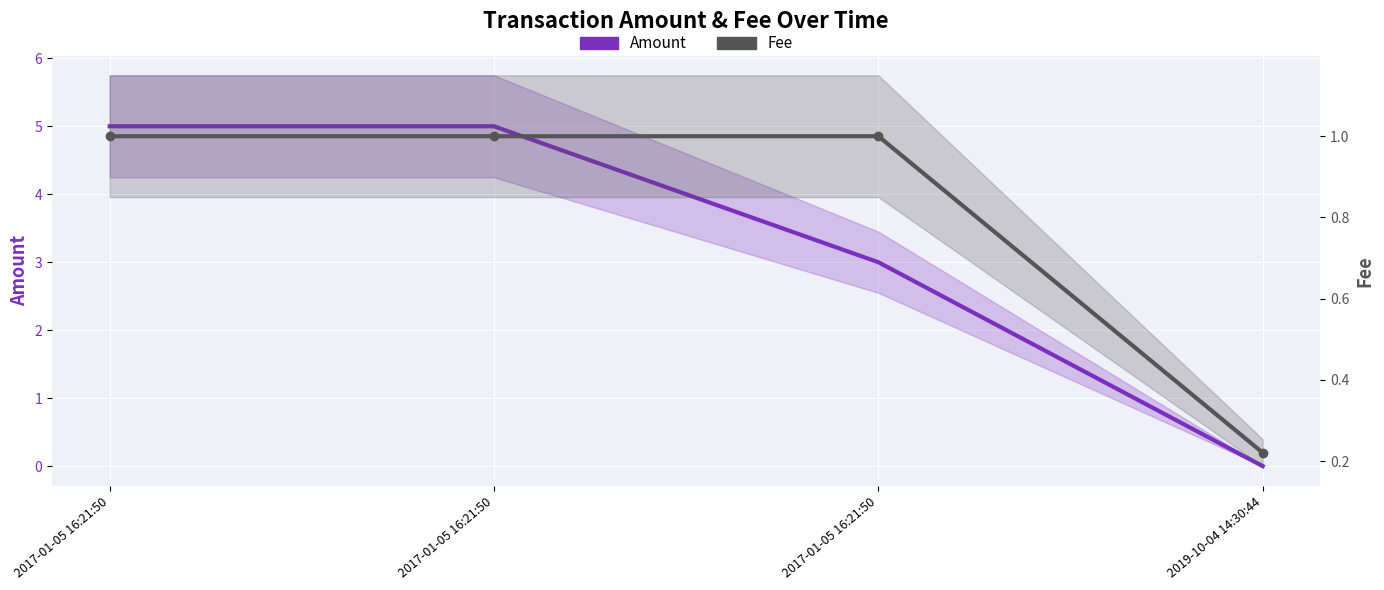

What are all the series names shown in the legend?

Amount, Fee